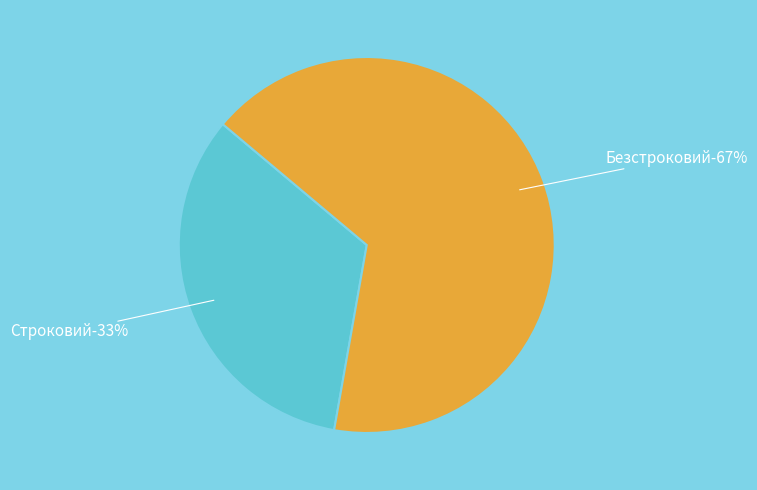

What percentage is the Строковий slice, to the nearest percent?

33%